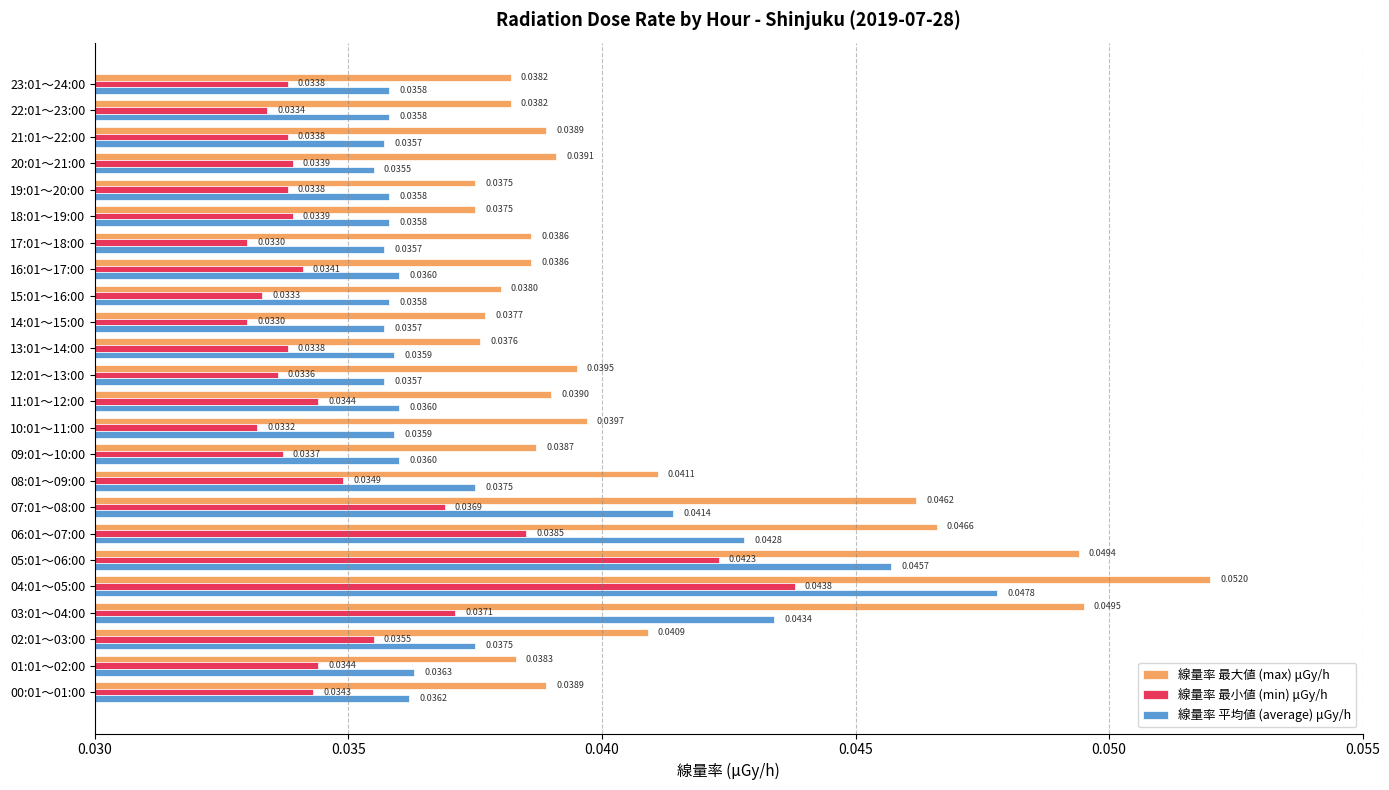

Which series has the widest spread of values?

線量率 最大値 (max) μGy/h